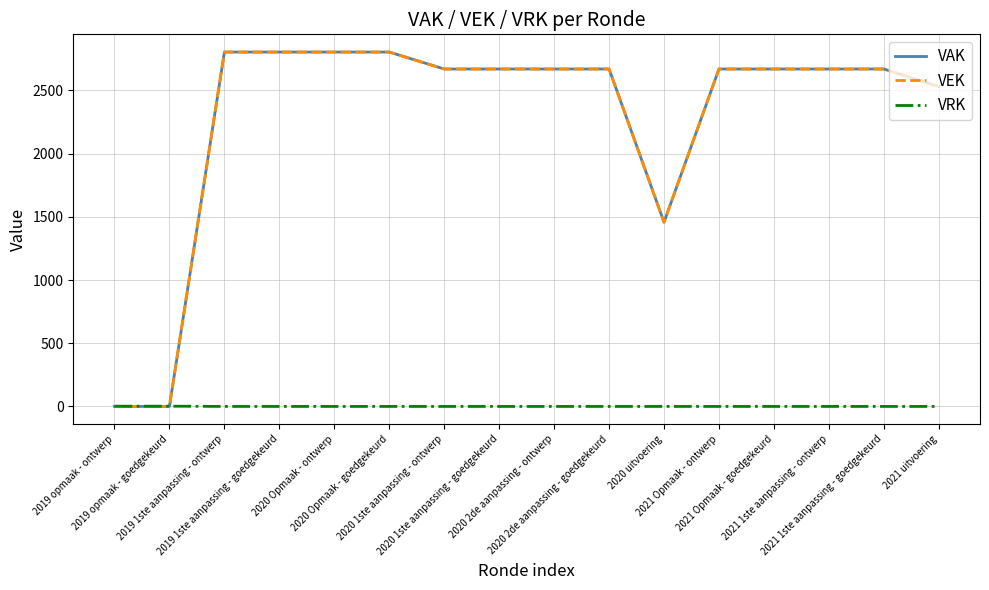

What is the label of the 7th point from the right?

2020 2de aanpassing - goedgekeurd